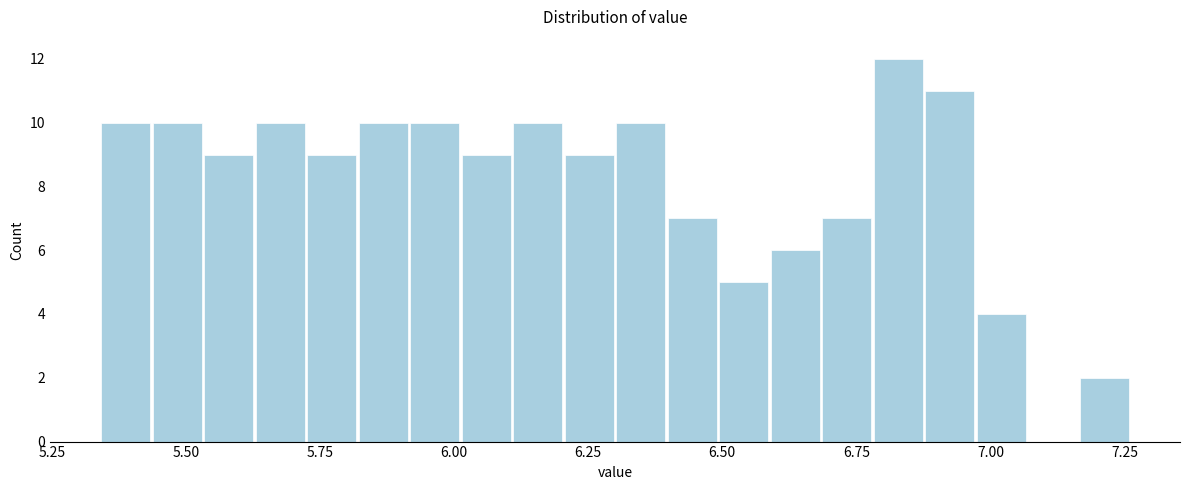

Read against the x-axis, roughly where is the centre of the tallest bar?

6.85